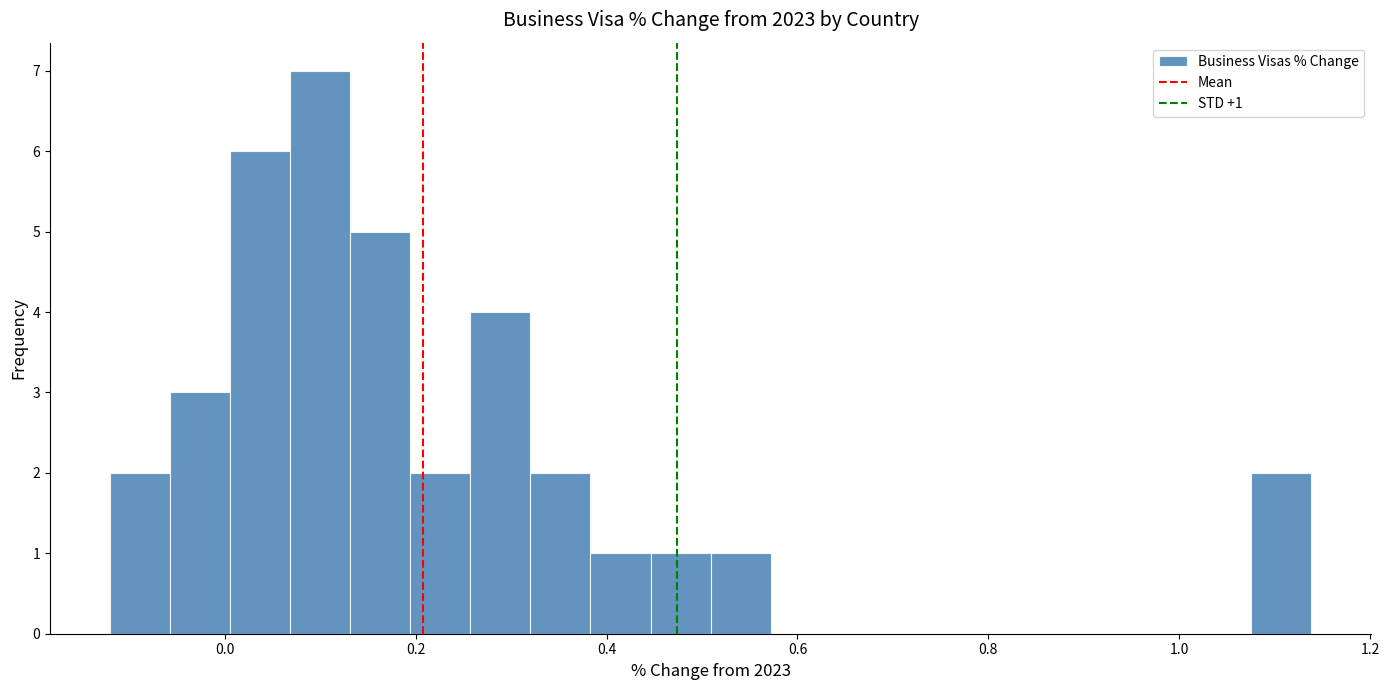

Read against the x-axis, roughly where is the centre of the tallest bar?

0.10